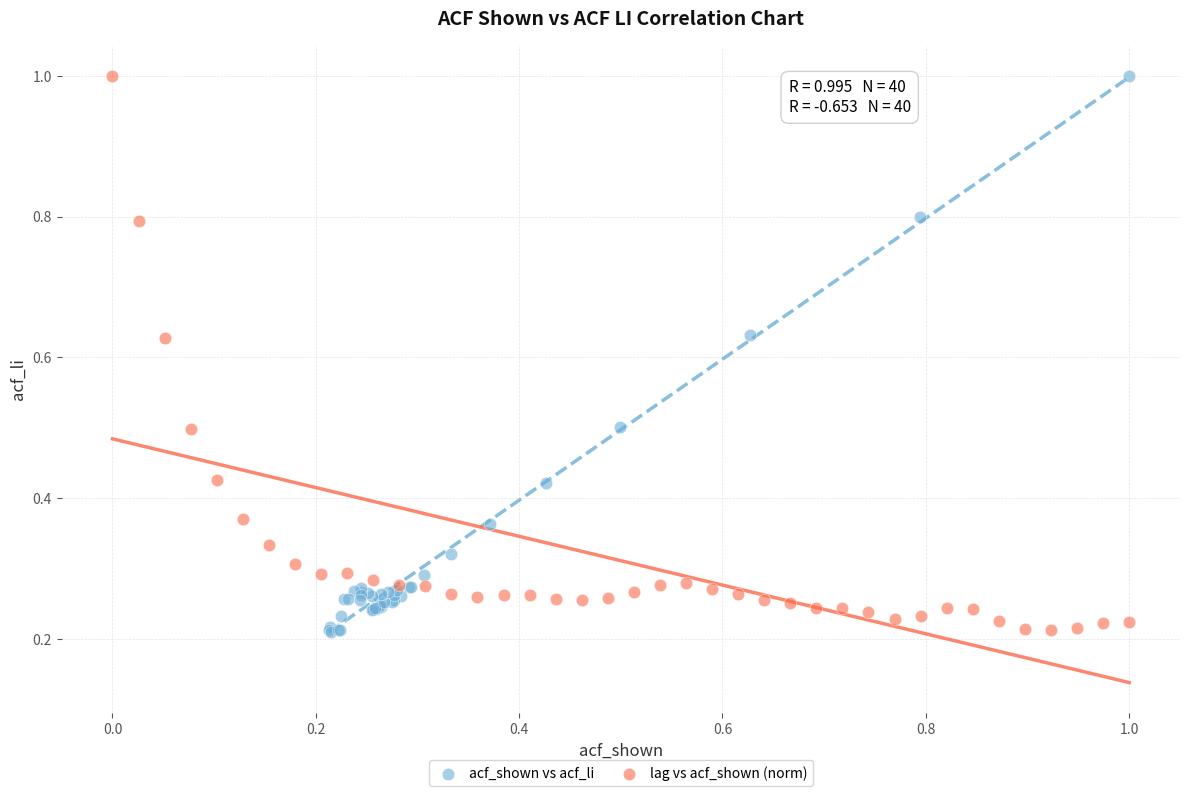

What are all the series names shown in the legend?

acf_shown vs acf_li, lag vs acf_shown (norm)